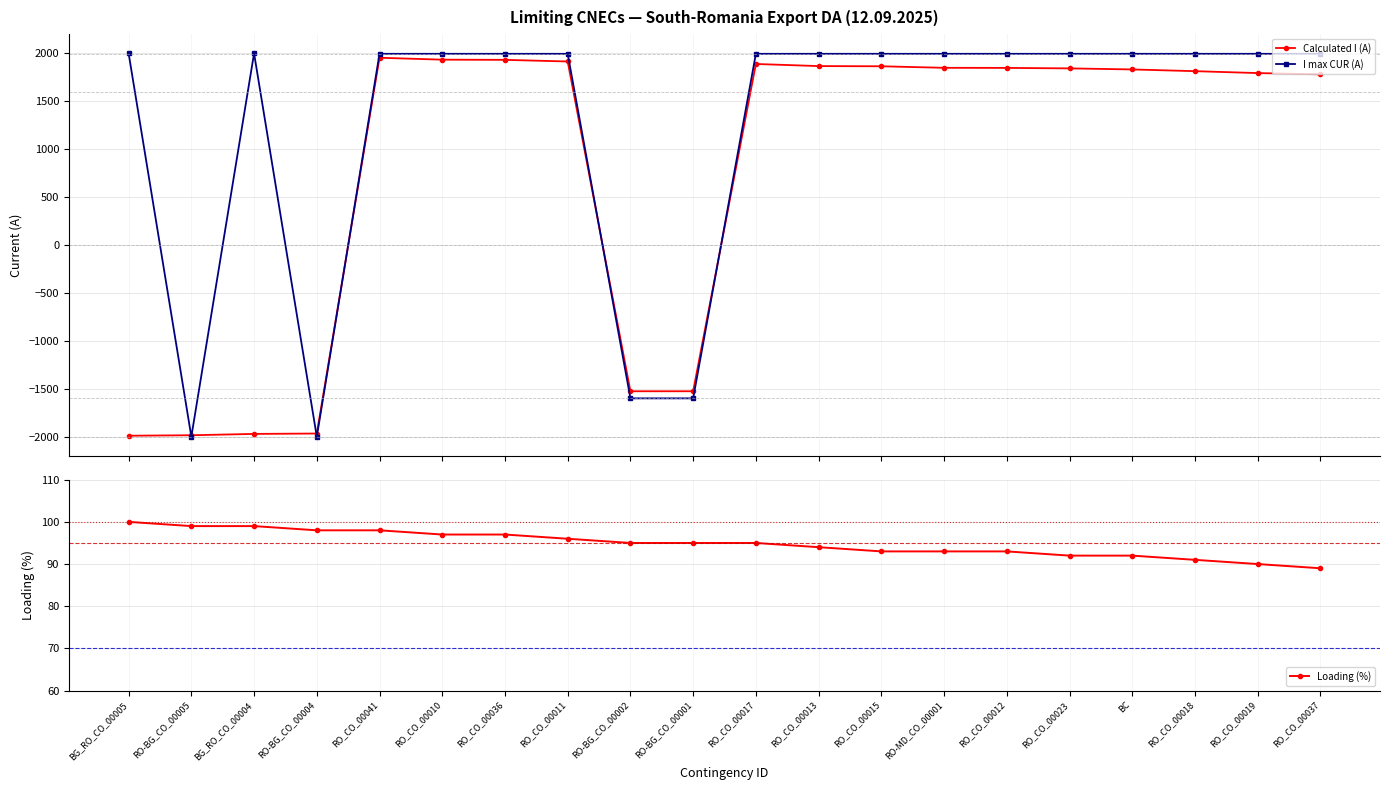

At how many categories does at least one series exceed 2?

20